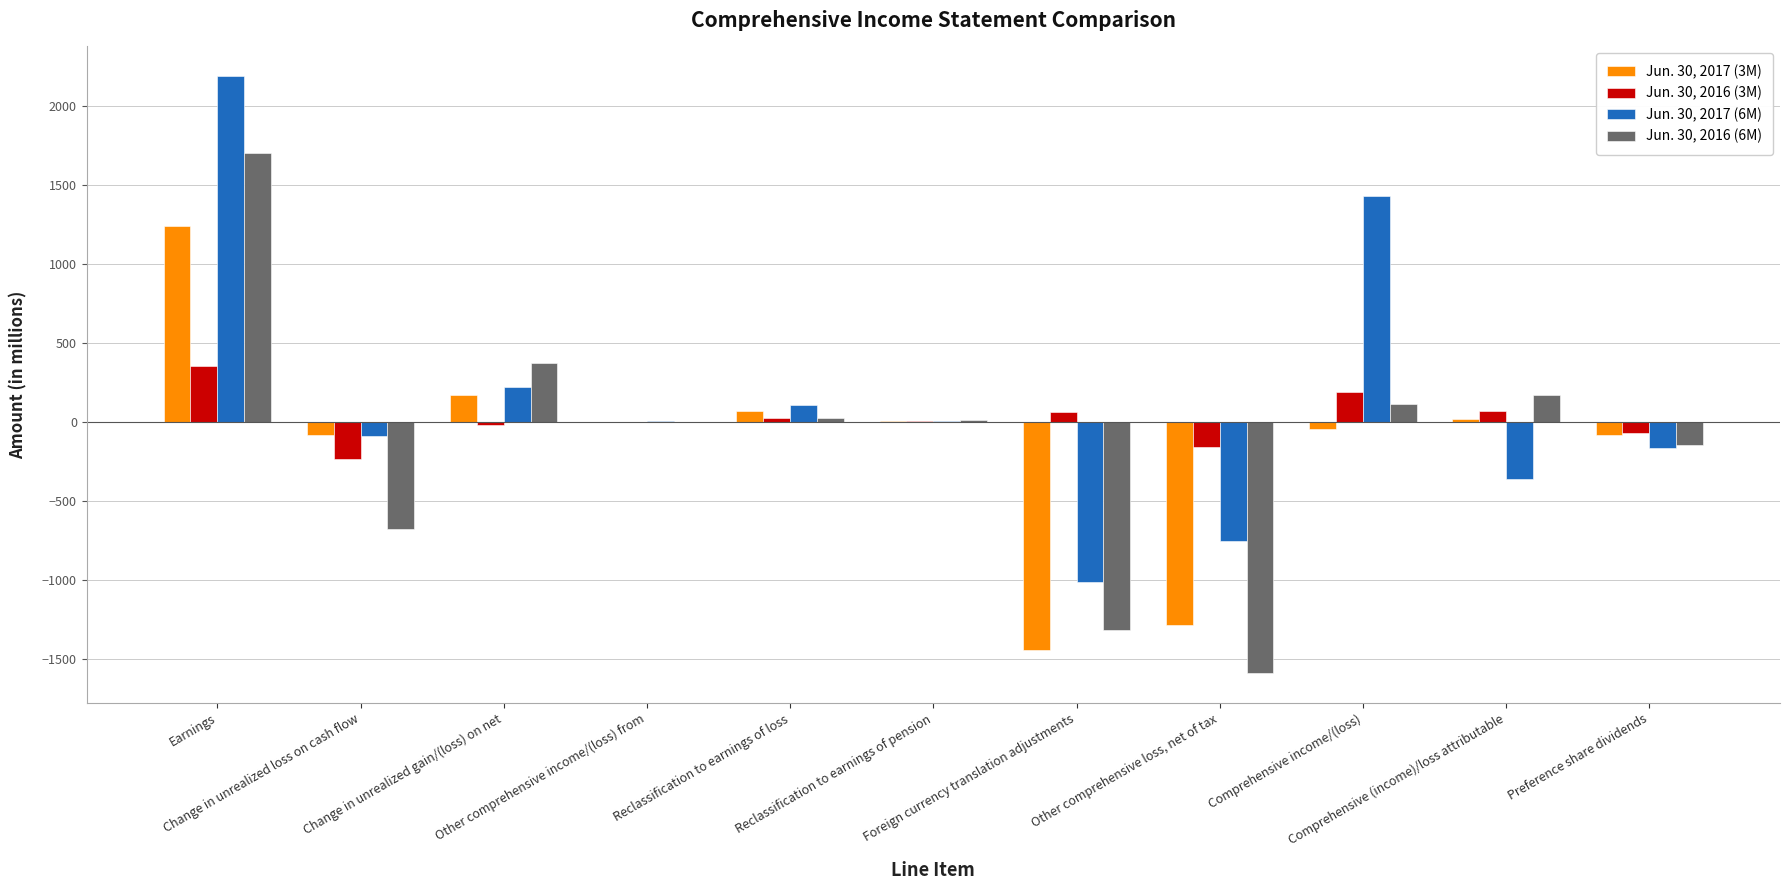

What is the greatest value displayed?

2186